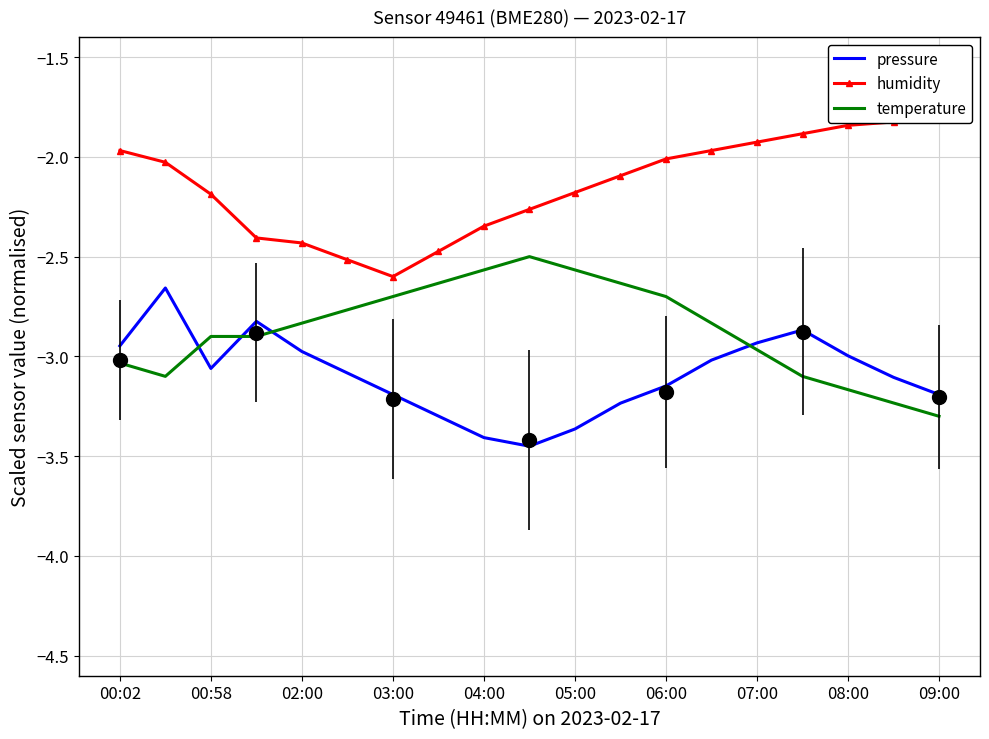

Rank the categories by humidity value from highest to lowest.

18, 17, 16, 15, 14, 00:02, 13, 12, 00:58, 11, 10, 02:00, 09:00, 08:00, 03:00, 04:00, 07:00, 05:00, 06:00